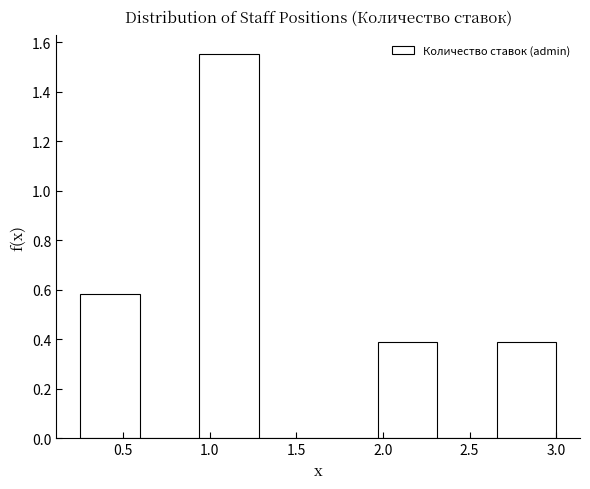

Which range on the x-axis has the tallest bar?

0.95 to 1.30